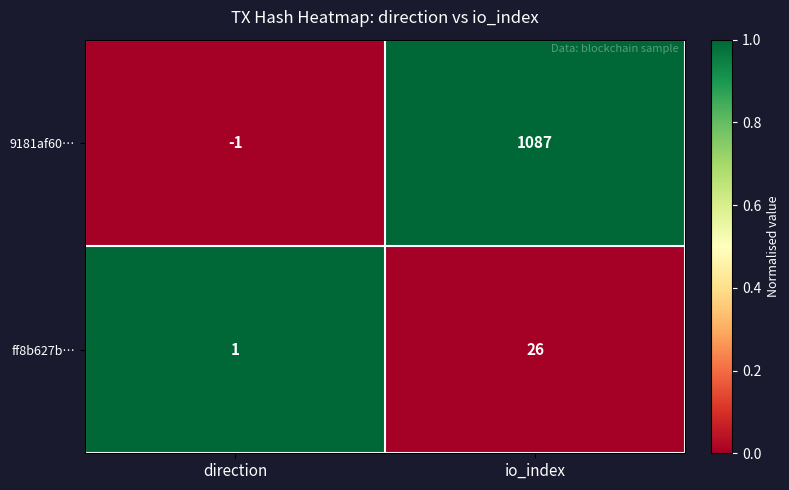

Which series has the largest total across all categories?

9181af60…